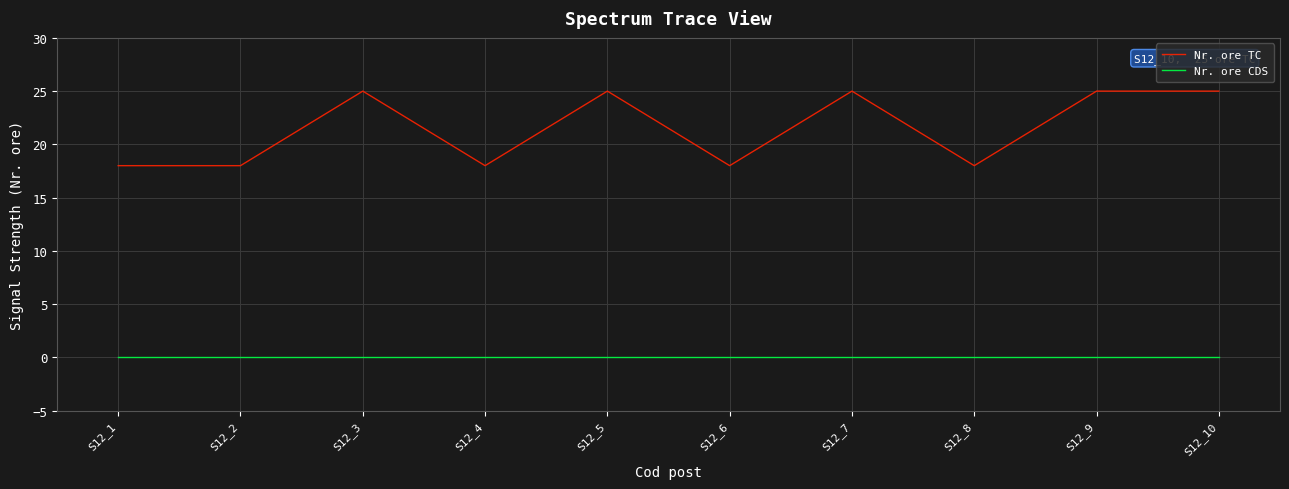

What is the difference between the maximum and second lowest values in the Nr. ore TC series?

7